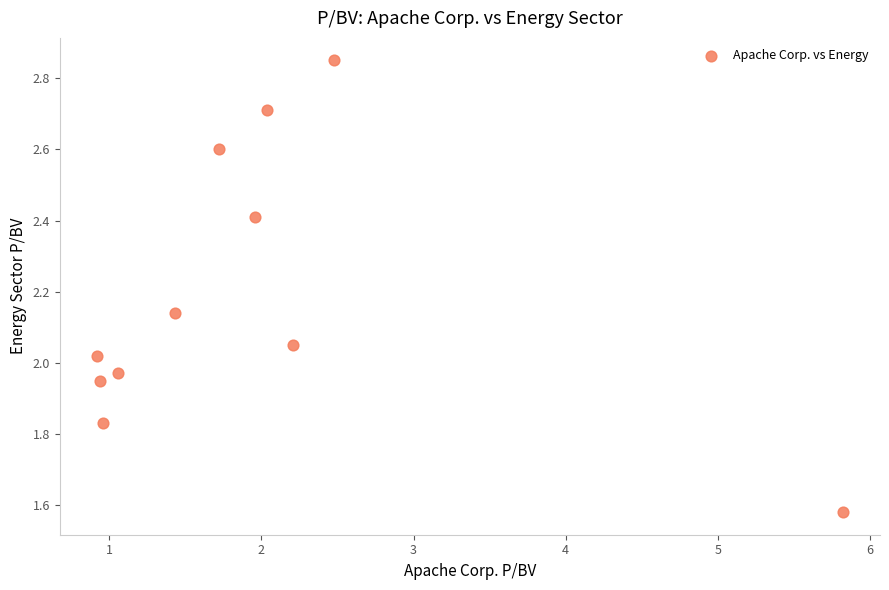

What is the range of Y values (max minus min)?

1.3